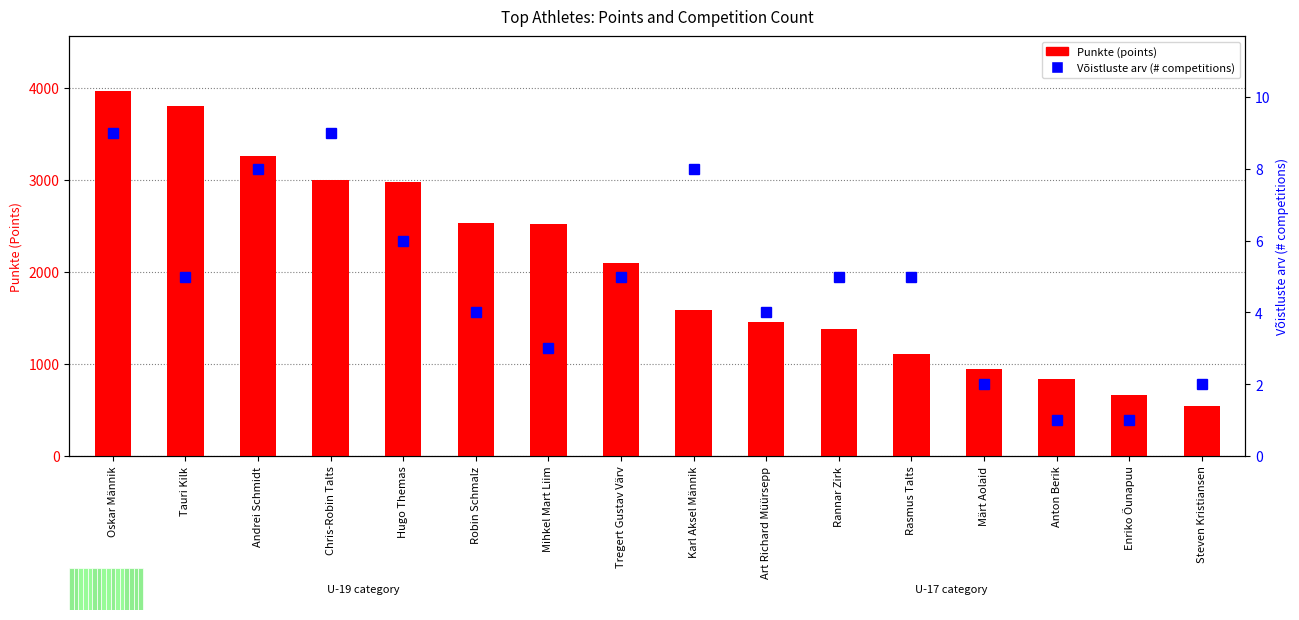

Reading right to left, transcribe all the data shown in this chart.

Punkte (points): 545	660	840	945	1105	1380	1460	1590	2100	2520	2530	2980	3005	3265	3800	3970
Võistluste arv (# competitions): 2	1	1	2	5	5	4	8	5	3	4	6	9	8	5	9